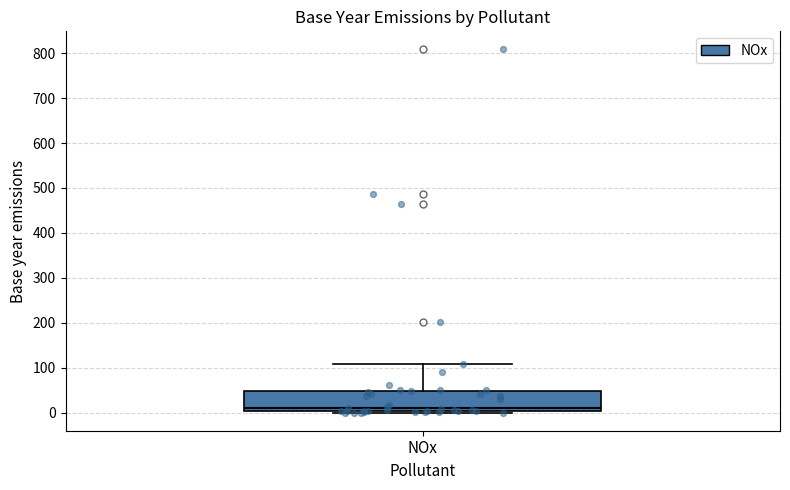

Transcribe this box plot: give where the median line is, the range the box spans, and where the two whiskers end, as read against the y-axis. The values are not printed on the chart, so give them approximately, as read against the axis.

median 10, box 0 to 50, whiskers 0 to 110